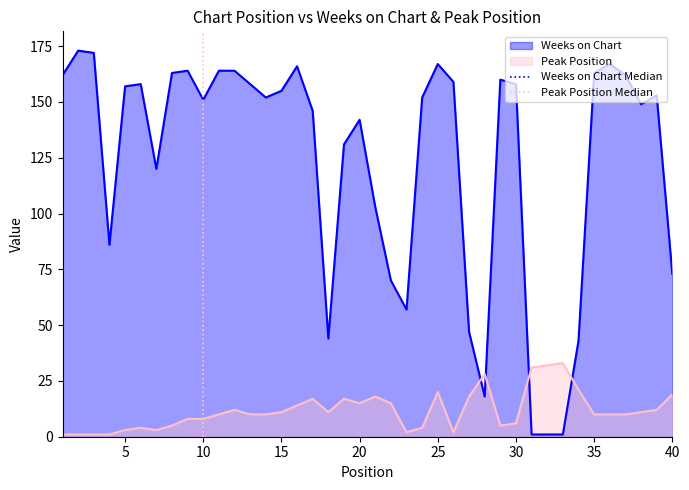

What is the highest value of the Weeks on Chart series?

173